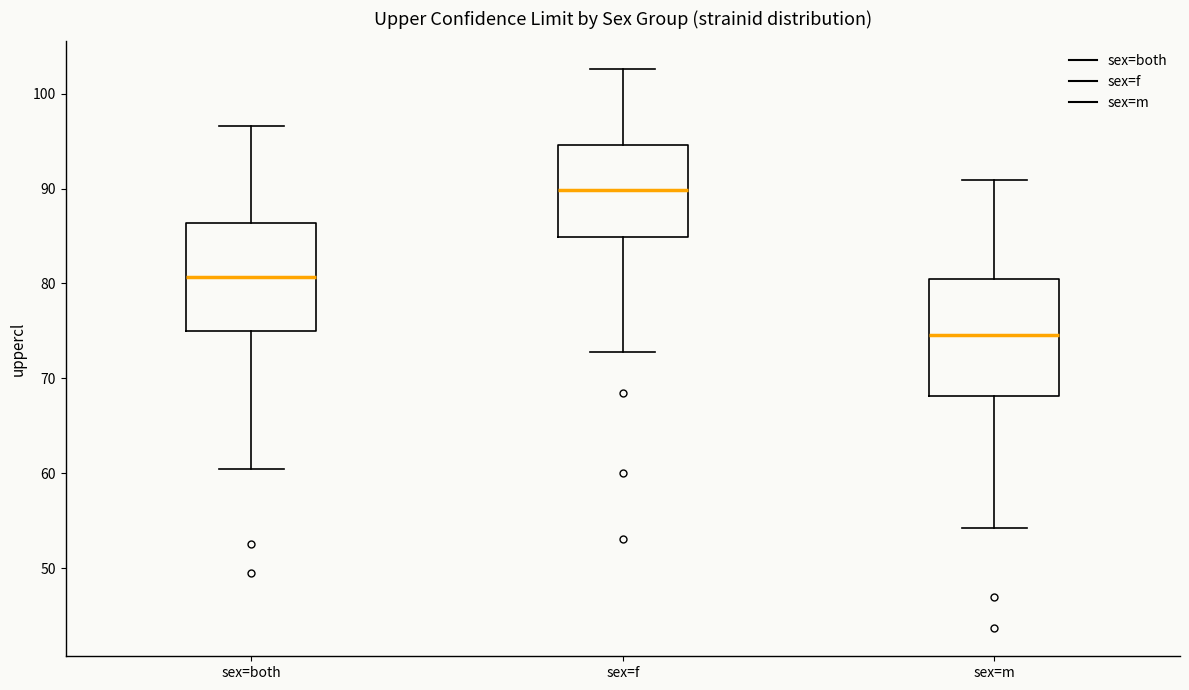

Which box's median line is the highest?

sex=f